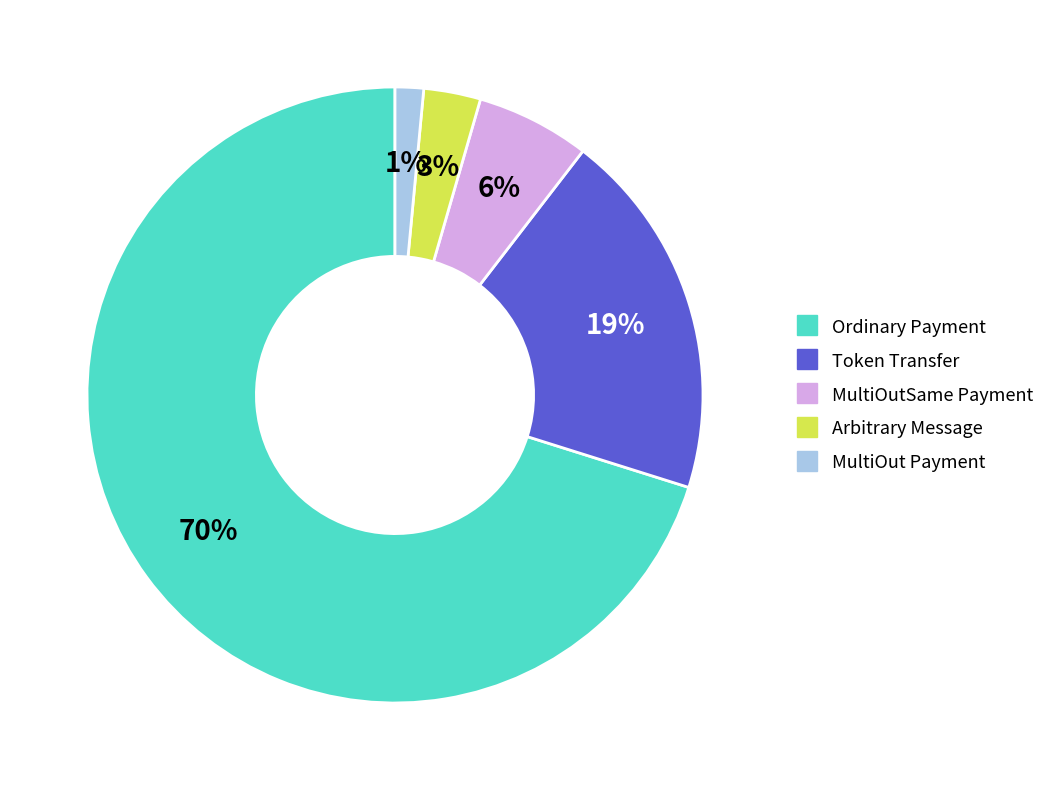

To the nearest percent, what portion does MultiOutSame Payment represent?

6%